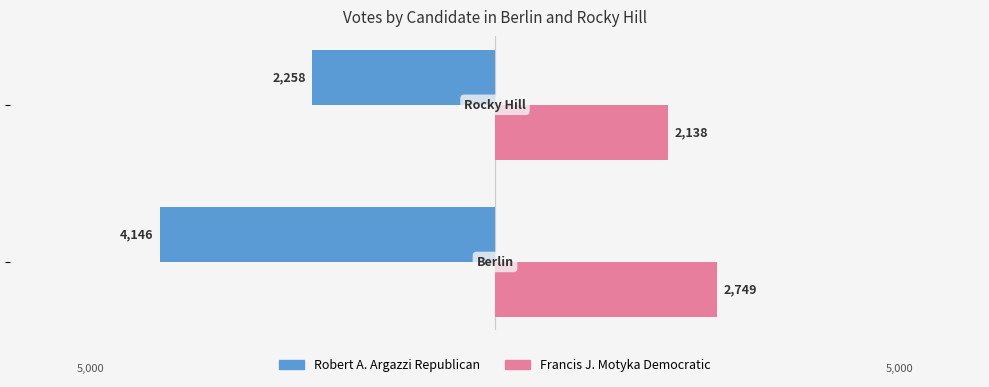

What are all the series names shown in the legend?

Robert A. Argazzi Republican, Francis J. Motyka Democratic